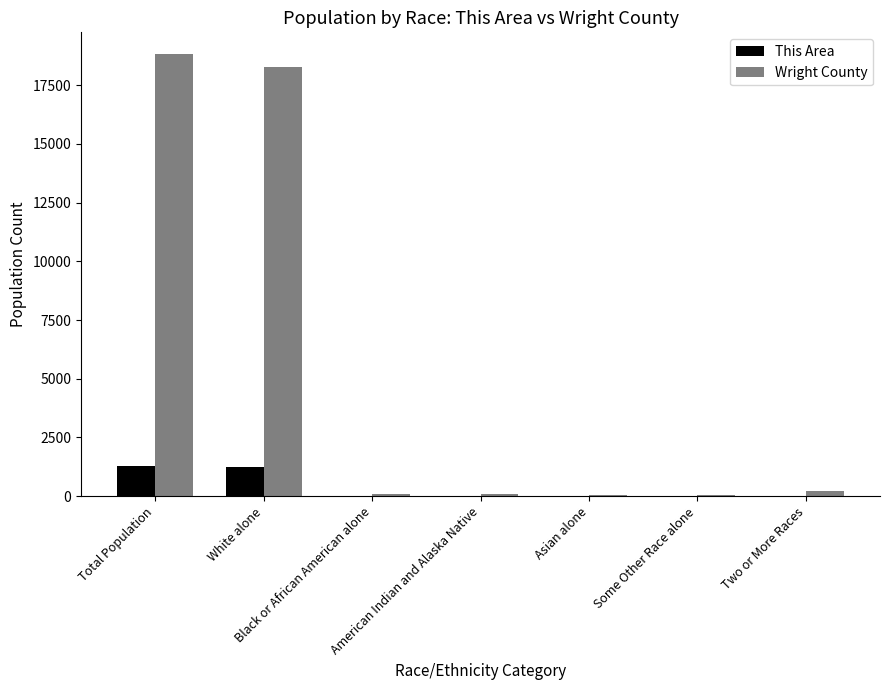

What is the maximum value for This Area?

1286